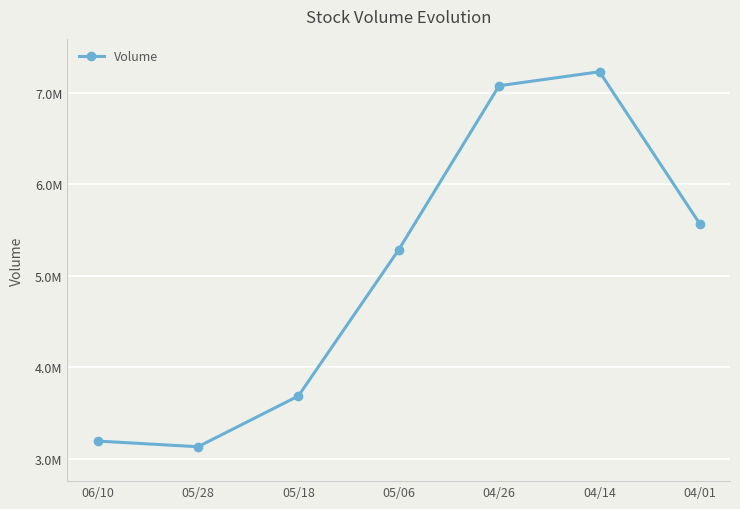

Rank the categories by value from lowest to highest.

05/28, 06/10, 05/18, 05/06, 04/01, 04/26, 04/14